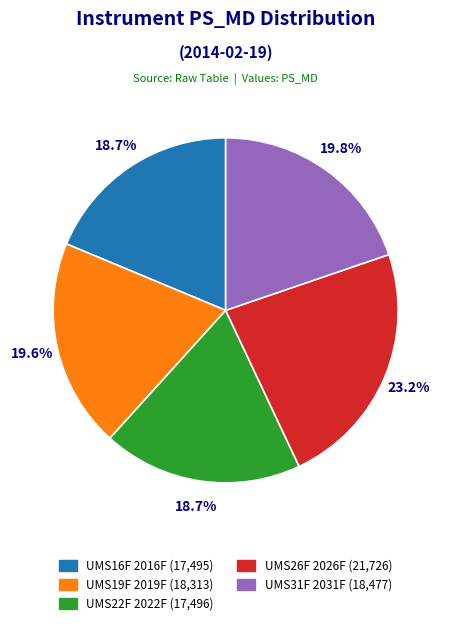

Is there any slice that represents more than half of the pie?

No